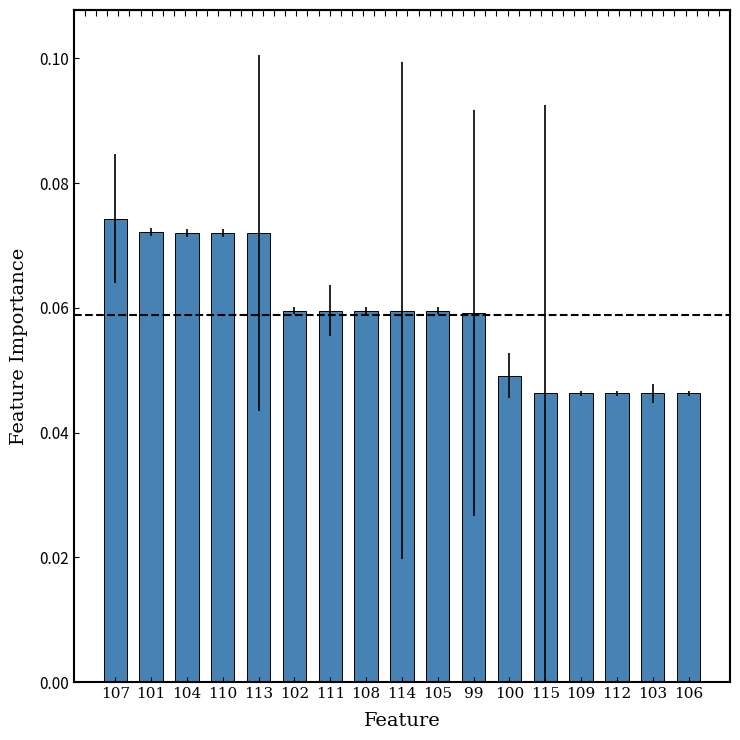

Which label corresponds to the largest value in the chart?

107